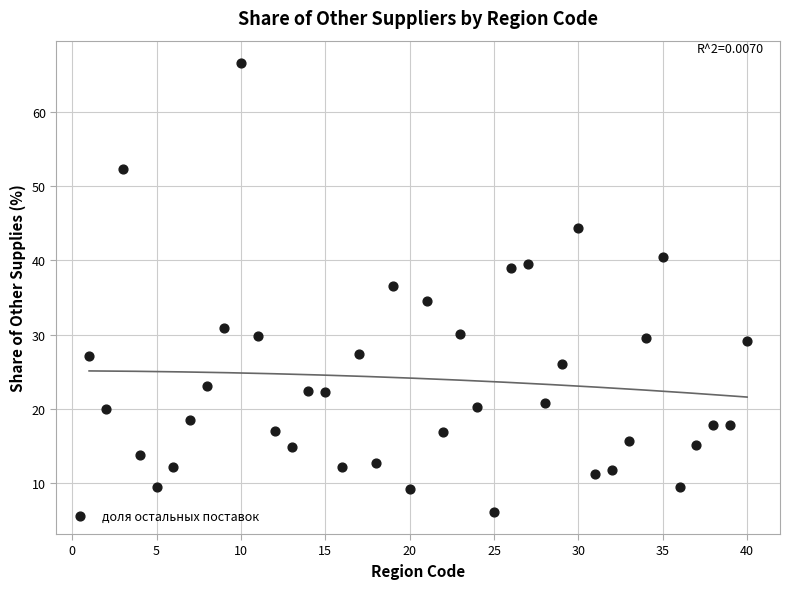

What is the range of Y values (max minus min)?

60.4